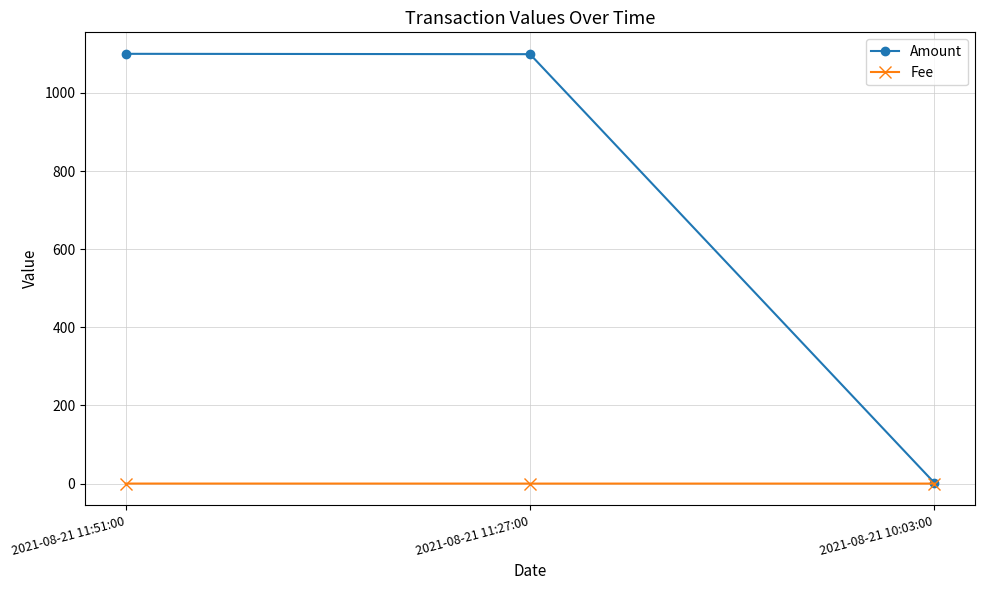

How many lines are shown in the chart?

2